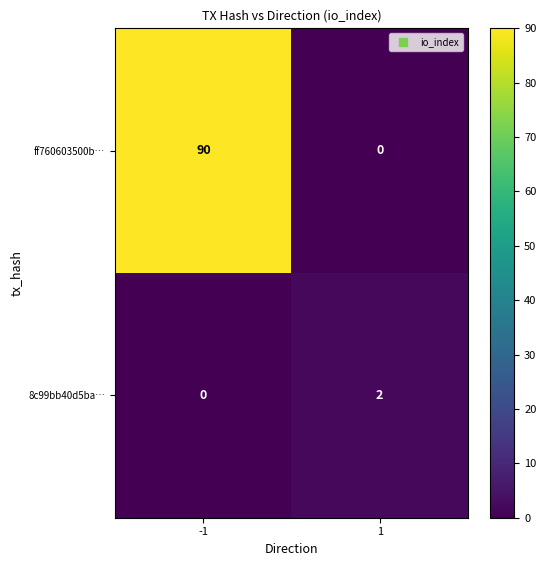

Rank the series by their maximum value, from lowest to highest.

8c99bb40d5ba…, ff760603500b…